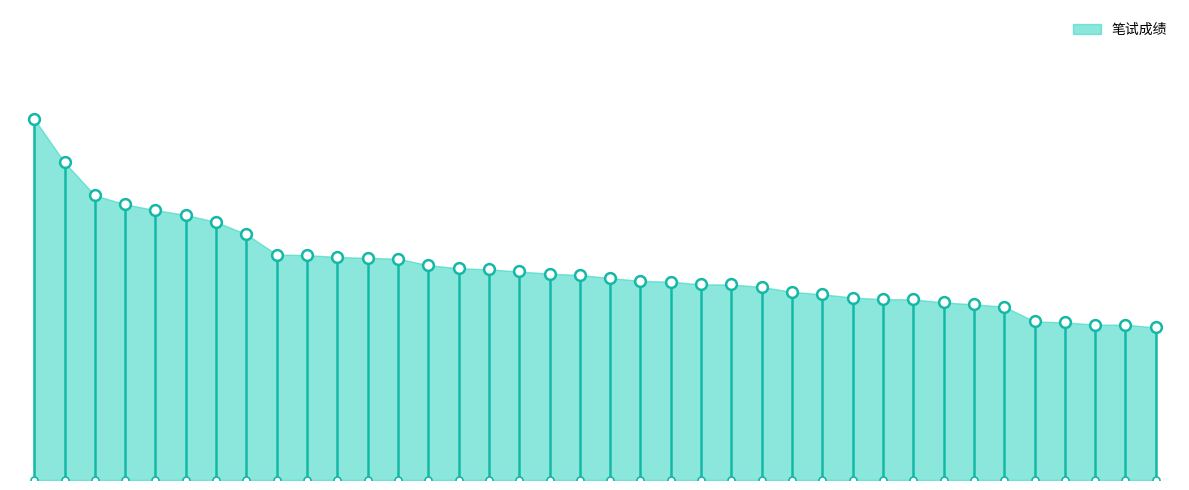

What is the change in value from 17 to 34?

-3.7